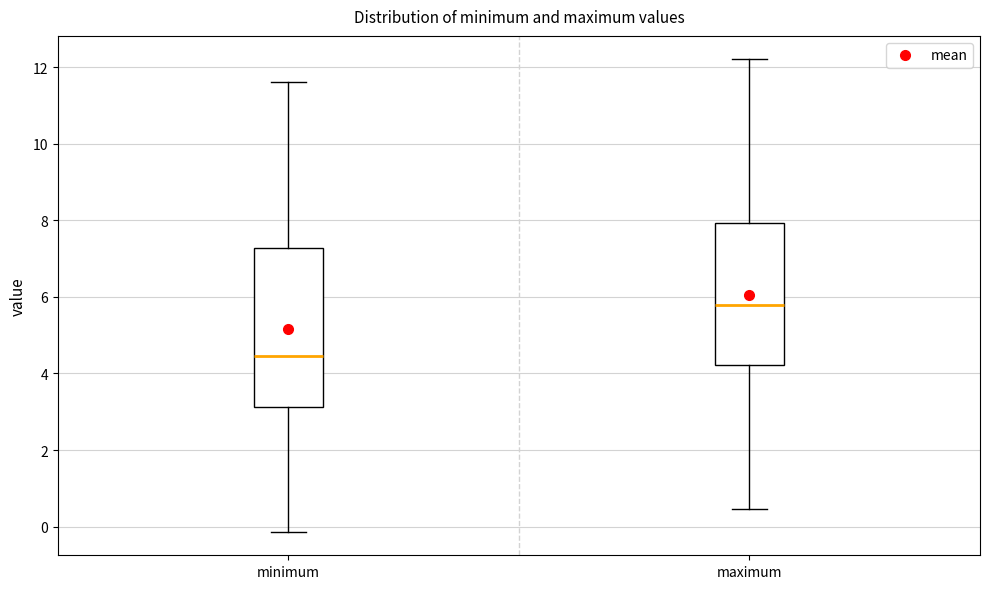

Which box's median line is the highest?

maximum